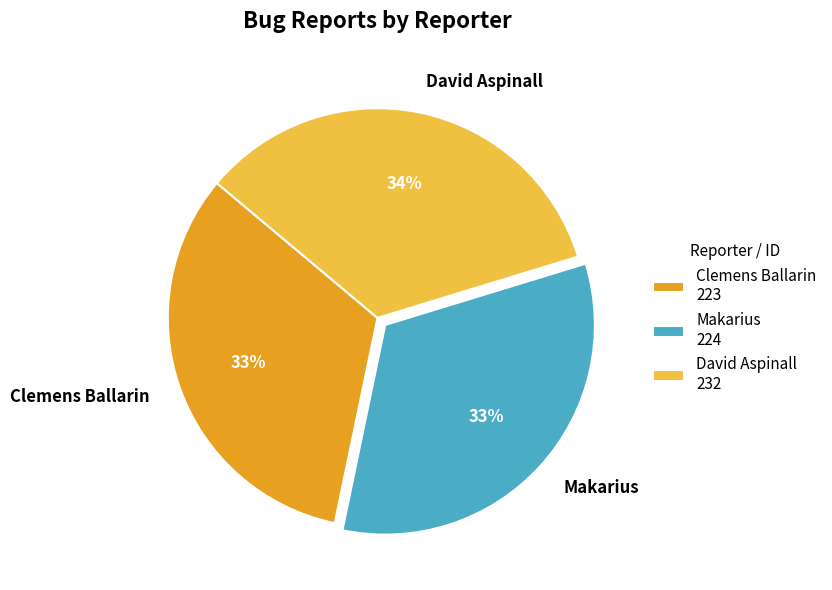

To the nearest percent, what is the difference between the largest and smallest slice percentages?

1%